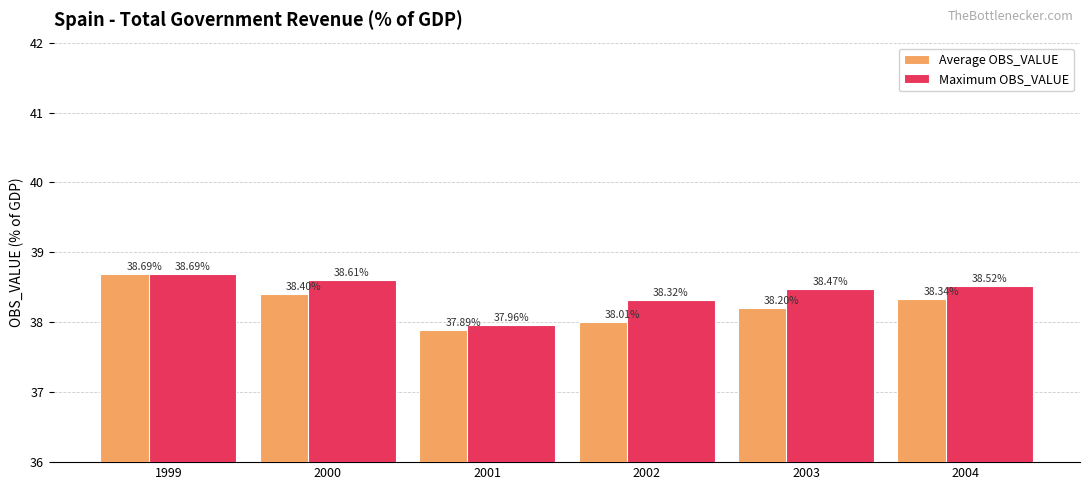

Count the number of categories in the chart.

6